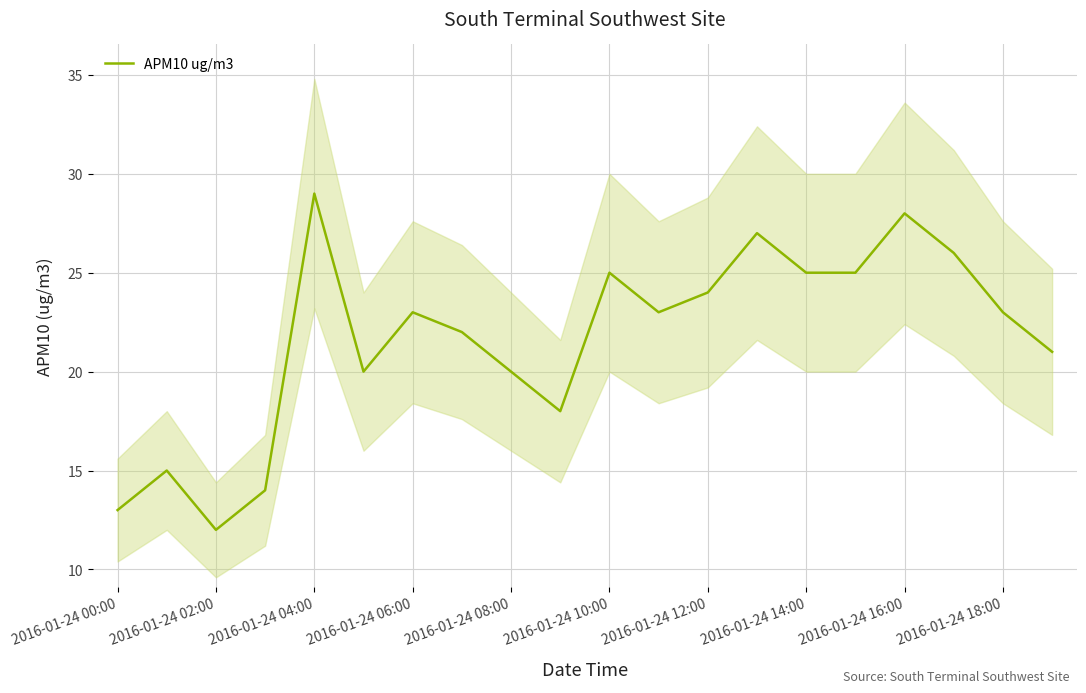

How many points are lower than both their immediate neighbors (excluding endpoints)?

4